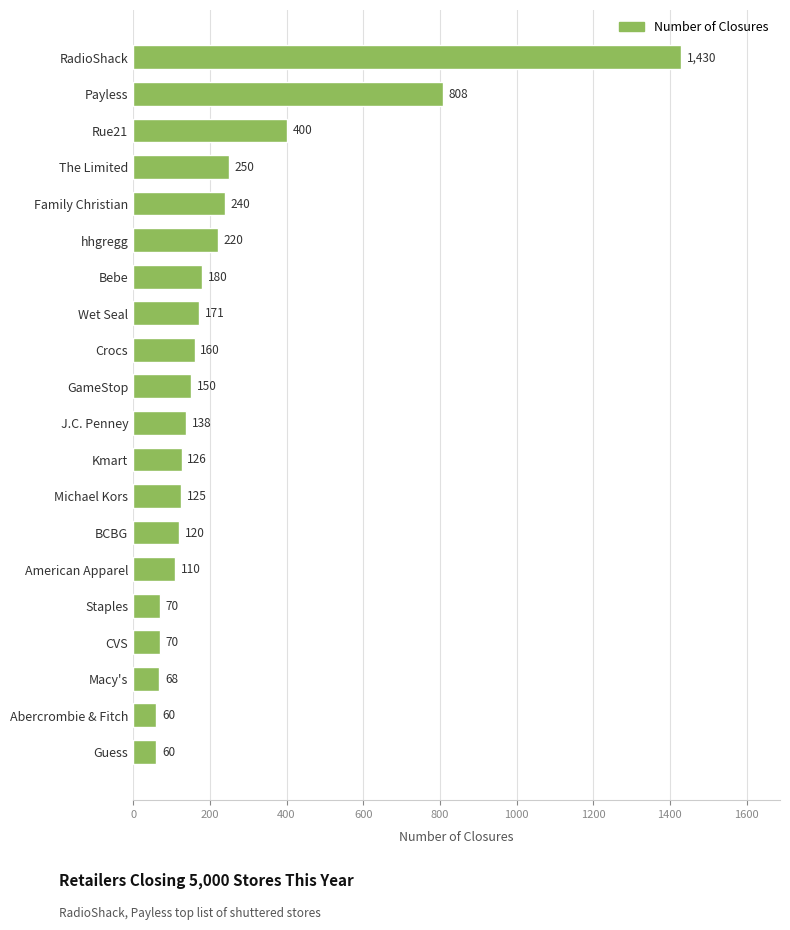

What is the difference between the second highest and minimum values?

748